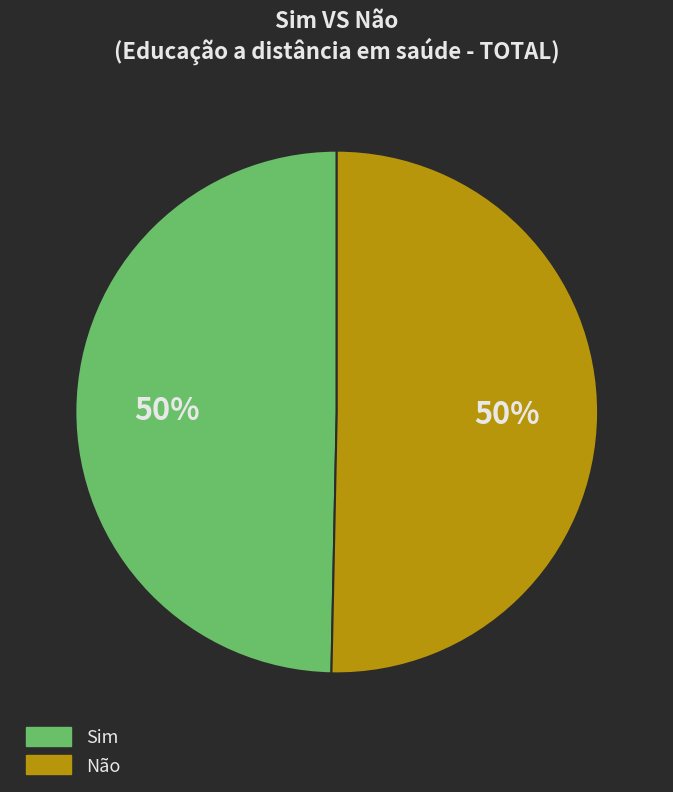

How many slices are in this pie chart?

2